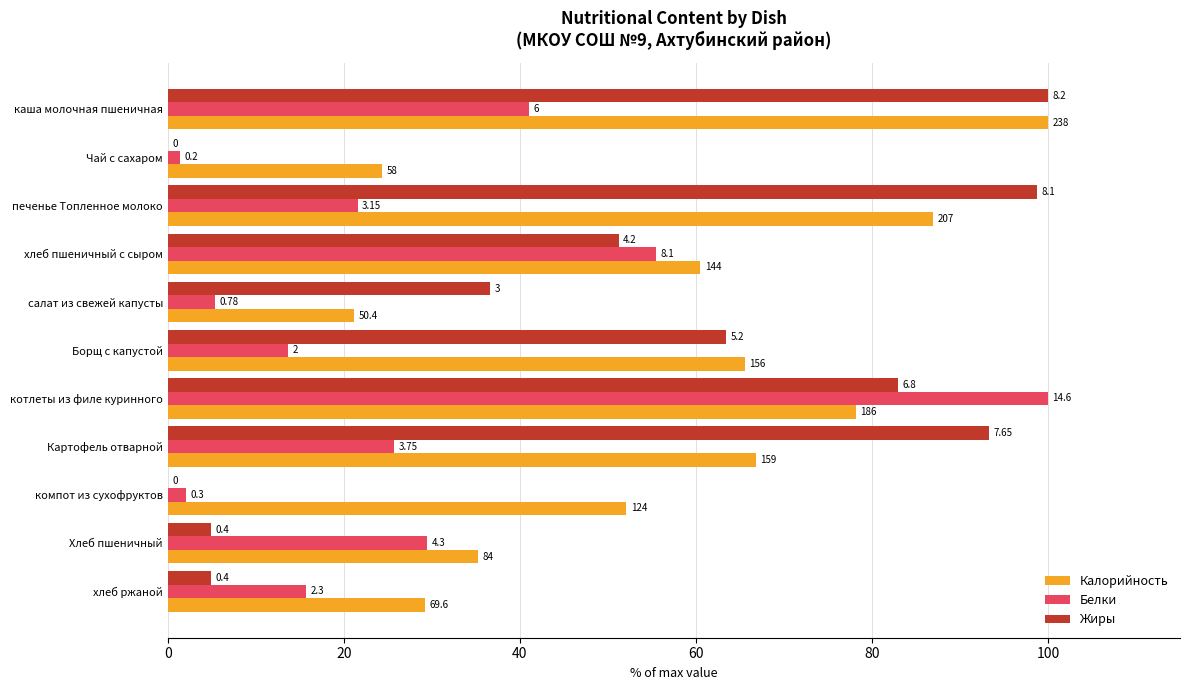

What is the difference between the maximum and second lowest values in the Белки series?

97.9